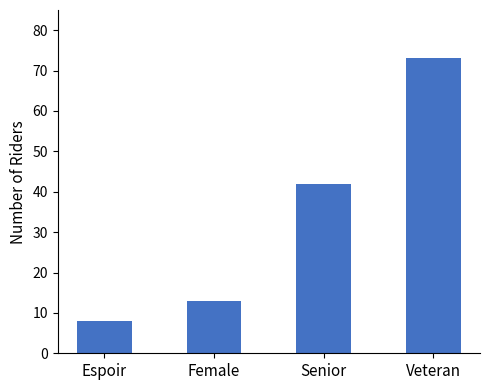

Reading left to right, list all the values displayed in this chart.

8	13	42	73